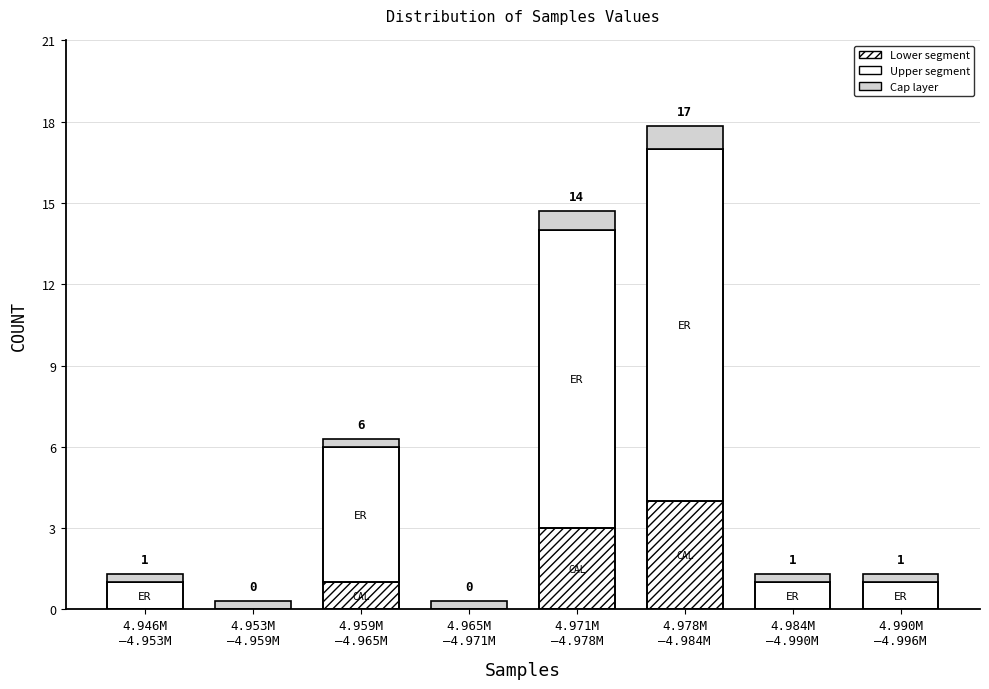

Count the number of categories in the chart.

8